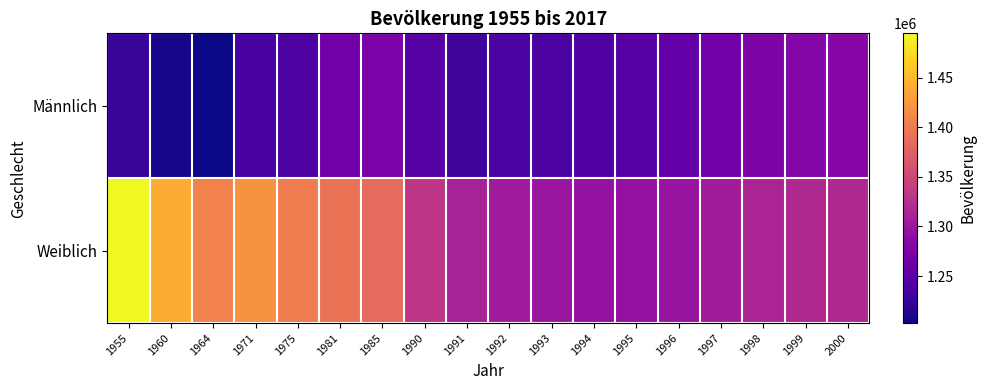

Which series changed the most between 1992 and 1999?

Männlich